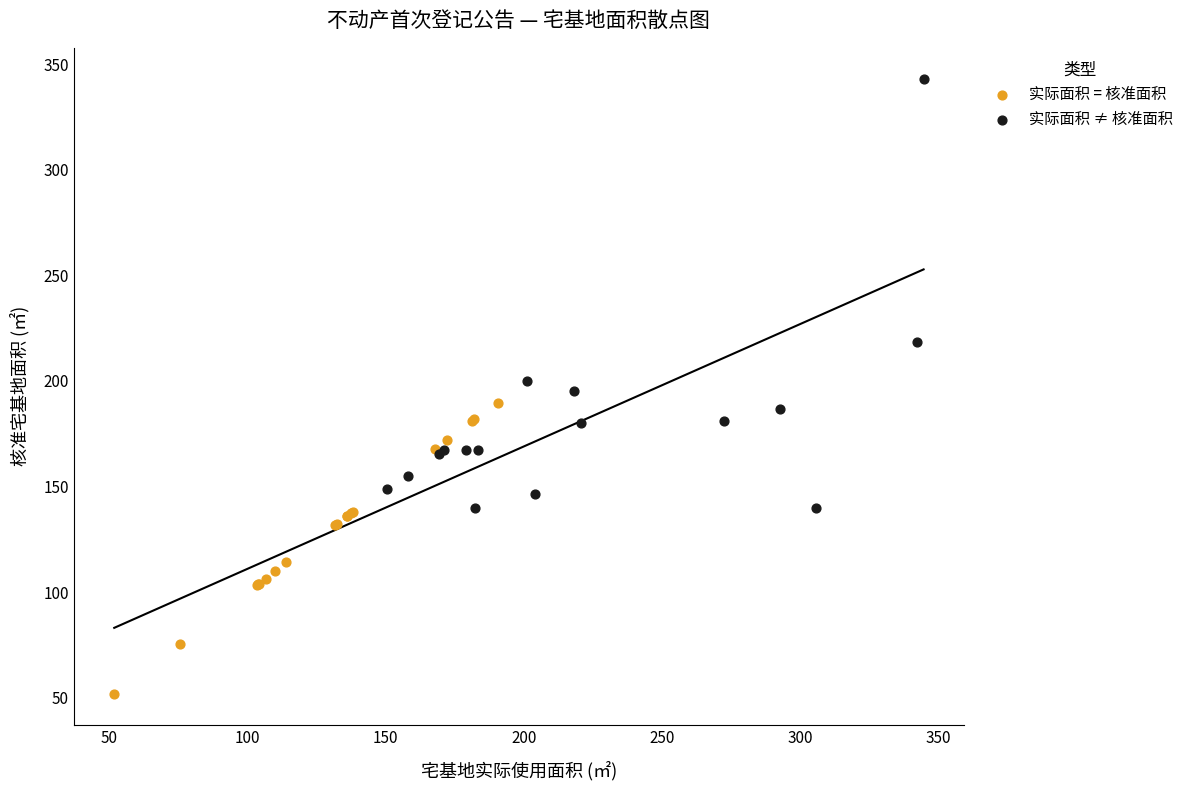

Which series contains the lowest Y value?

实际面积 = 核准面积